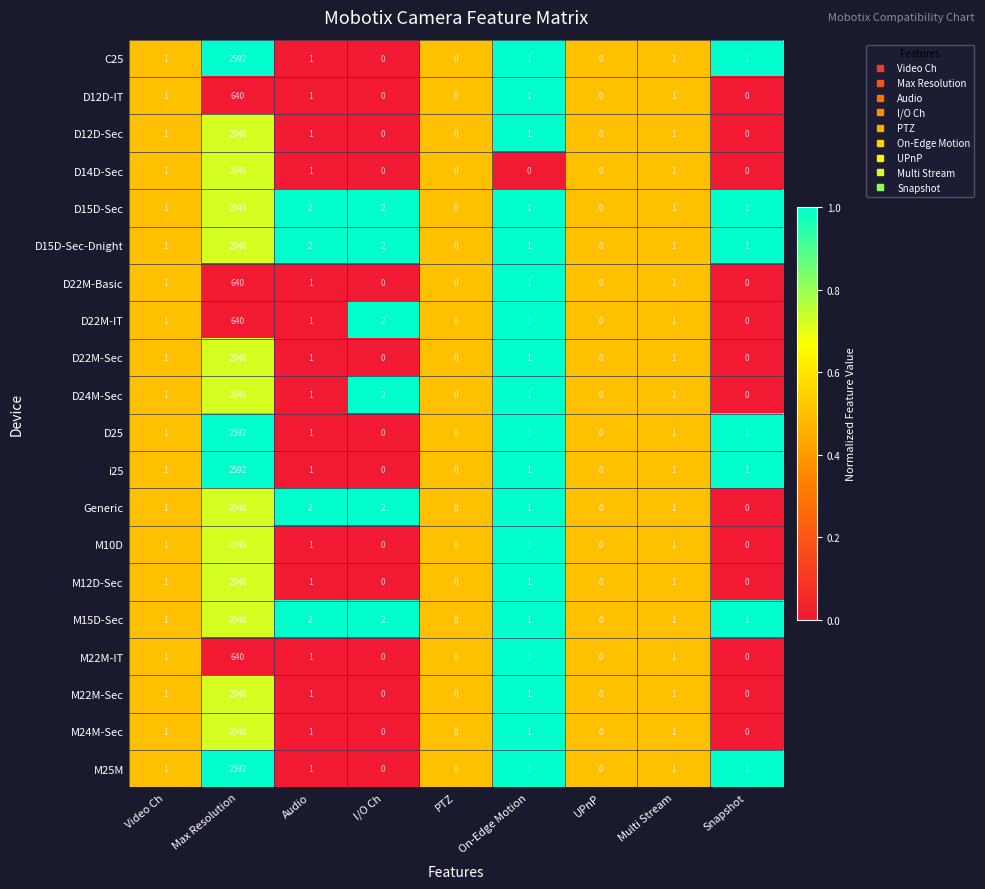

What is the sum of all M12D-Sec values?

2052